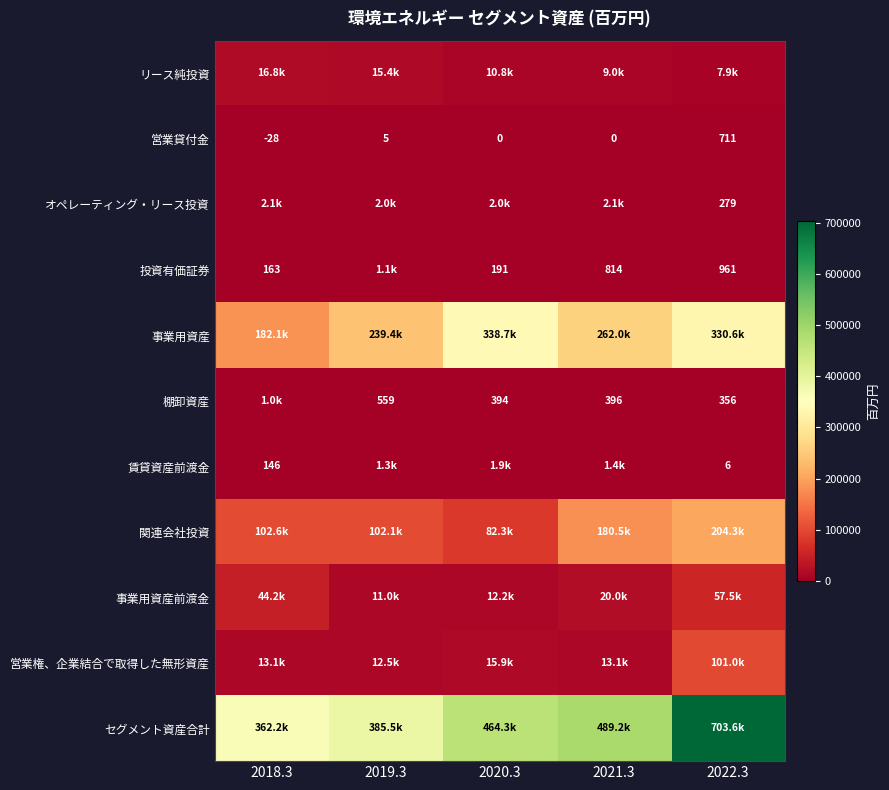

The 棚卸資産 series shows 356 at 2022.3. True or false?

True